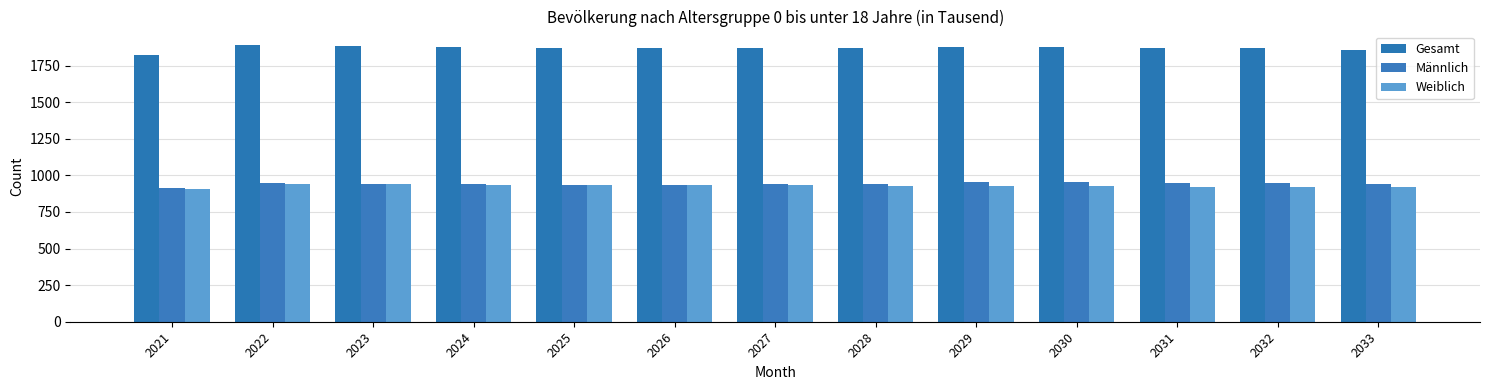

Is it true that Männlich equals 231 at 2026?

False